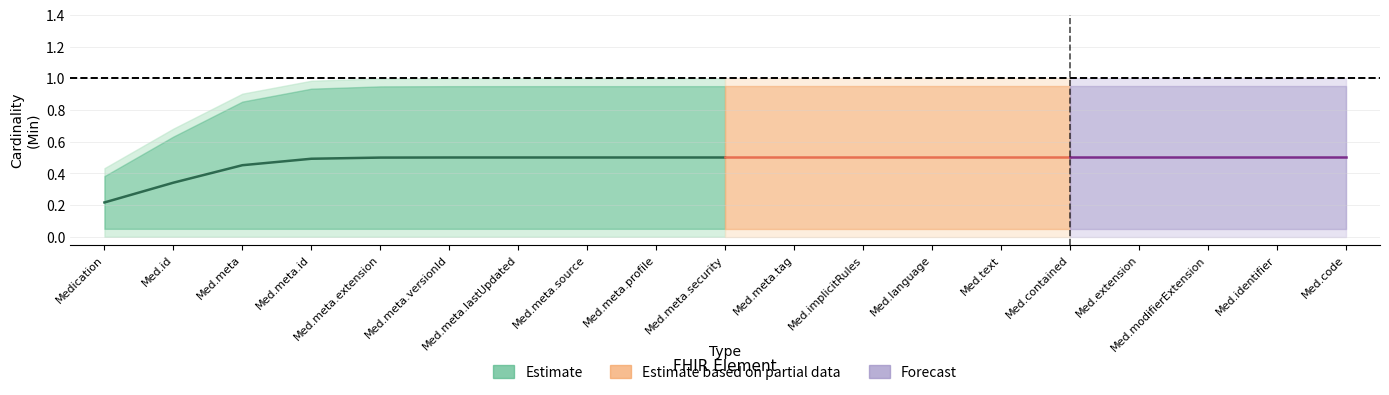

Rank the series at Medication.meta.versionId from lowest to highest value.

min_values, base_min_values, max_values